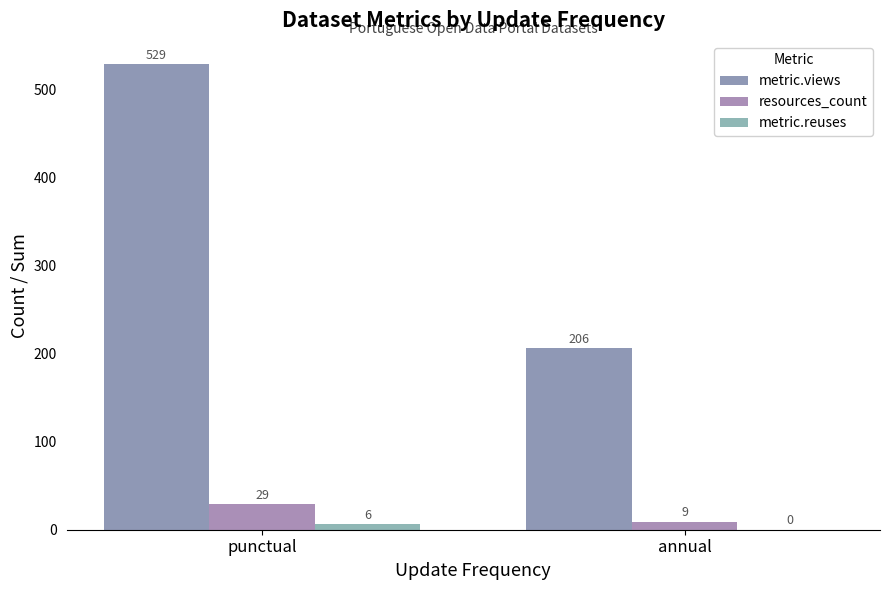

Which series changed the most between punctual and annual?

metric.views